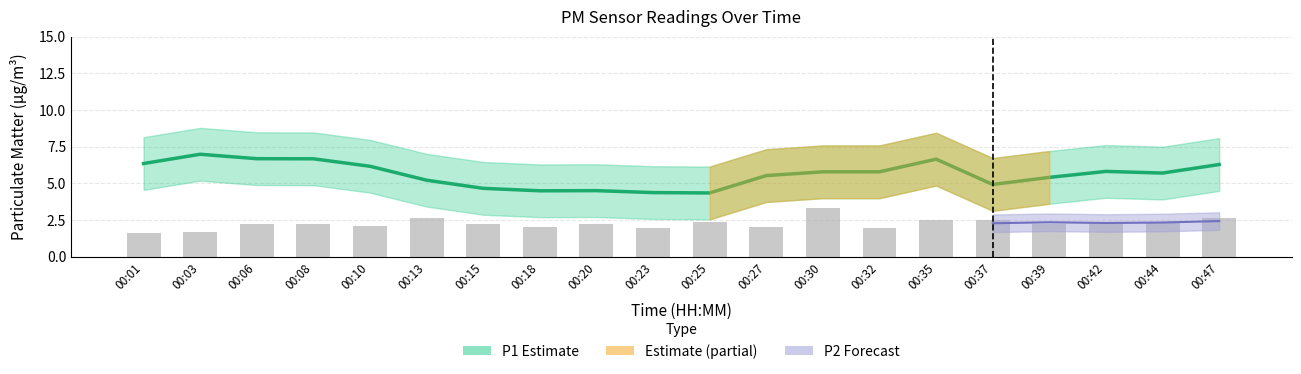

How many bars are there in total?

20